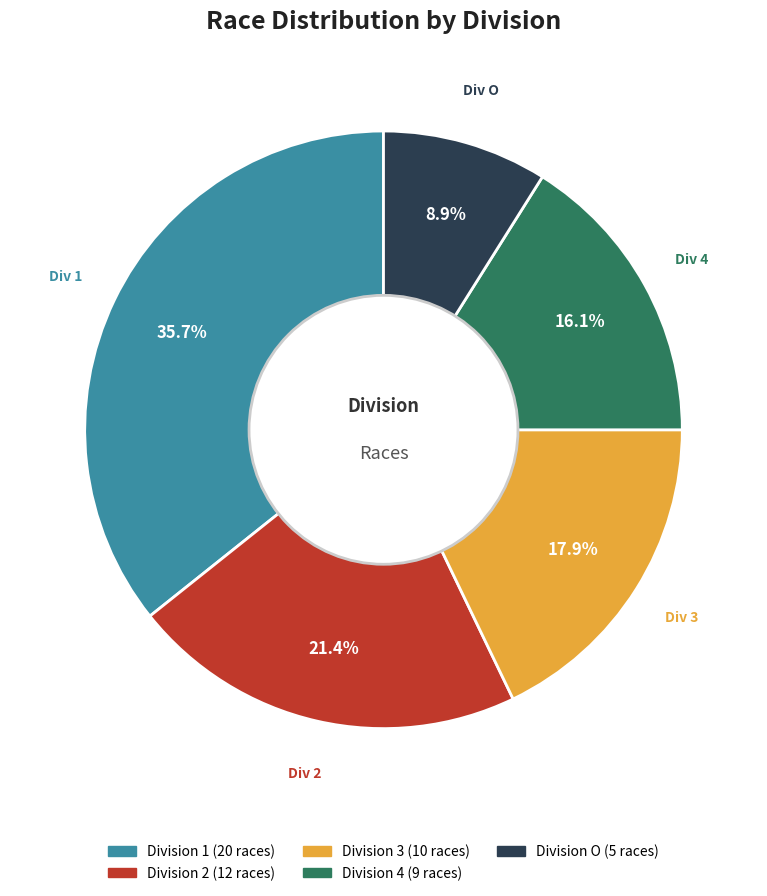

Is there a majority slice in this chart?

No